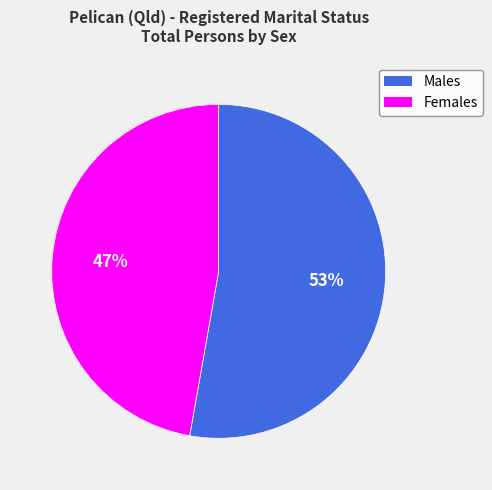

Combined, do Females and Males account for over 50%?

Yes